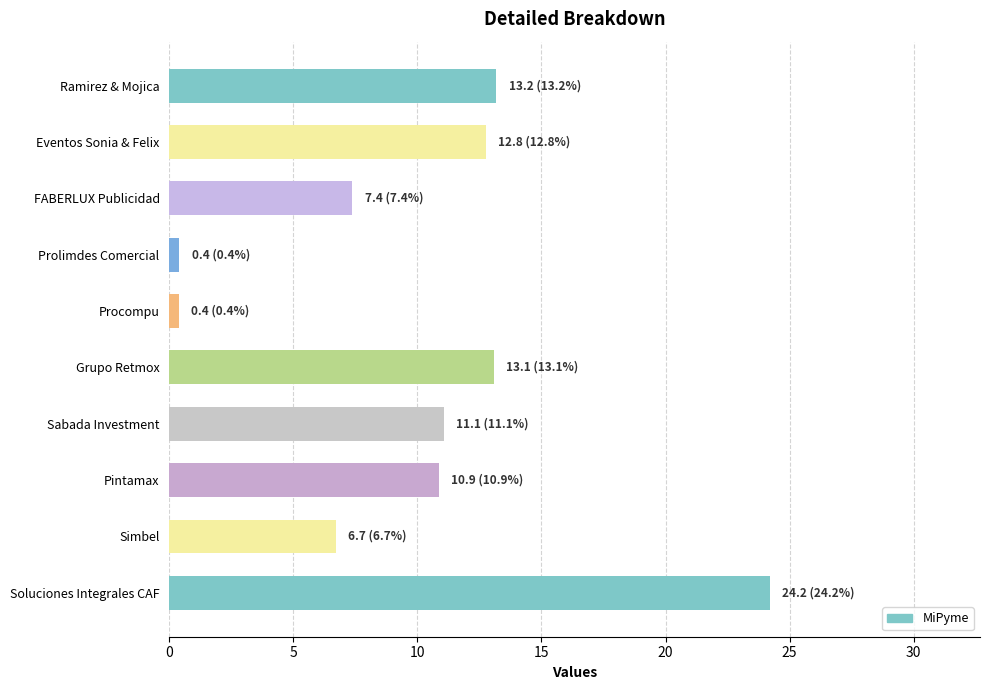

What is the change in value from Soluciones Integrales CAF to Sabada Investment?

-13.1